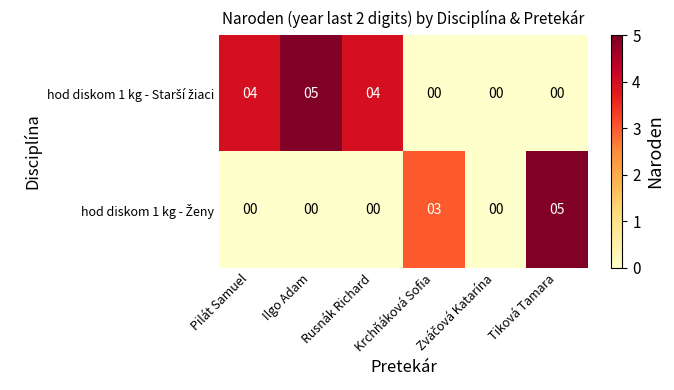

What is the total value across all series at Pilát Samuel?

4